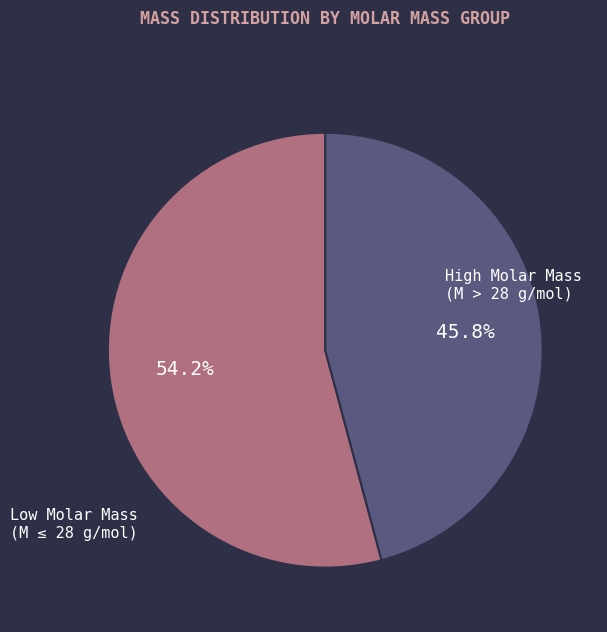

Does any single category account for the majority?

Yes